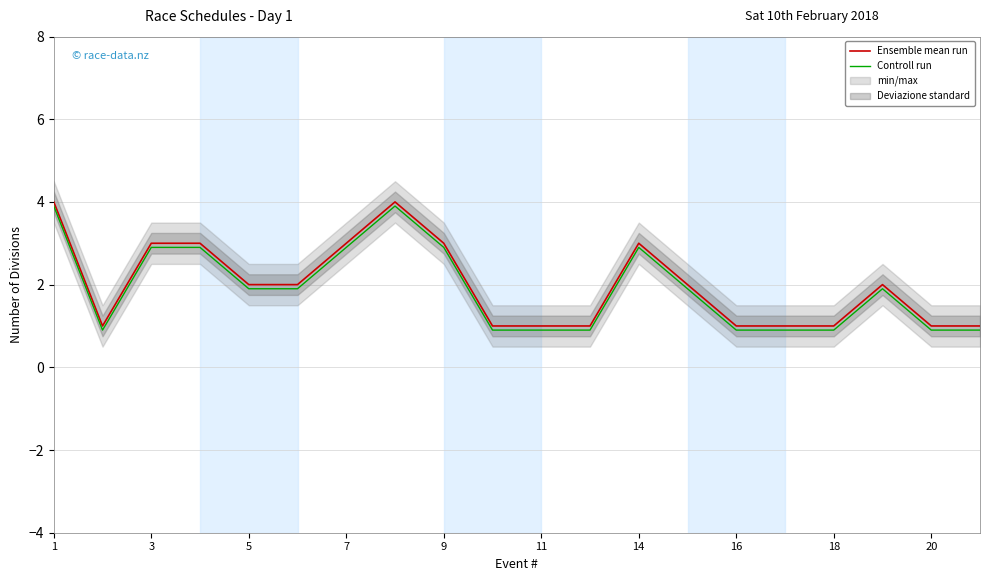

True or false: Controll run and Ensemble mean run cross at least once.

False